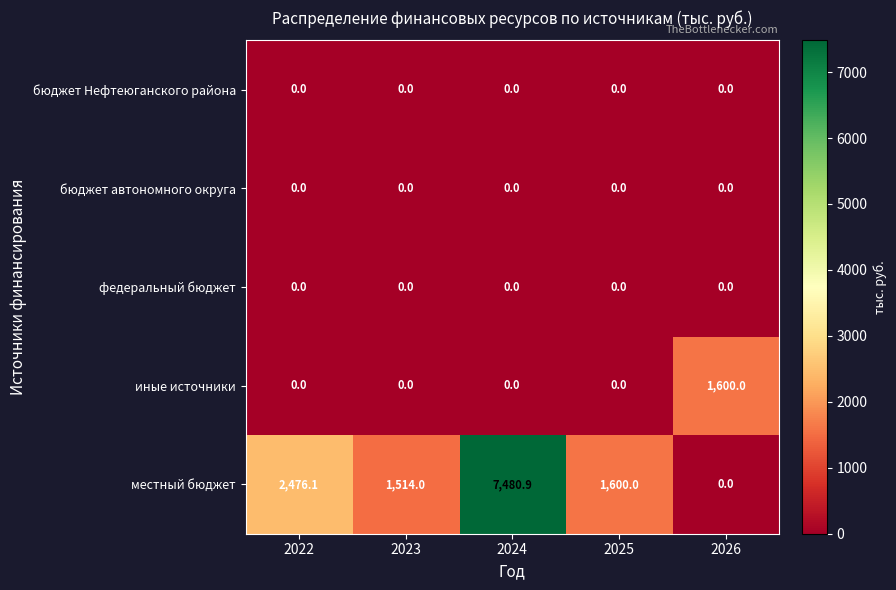

How many data points does each series have?

5